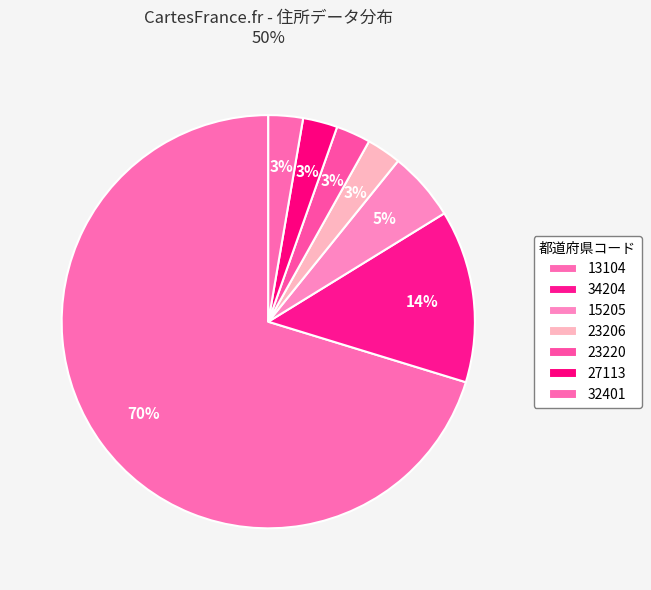

How many slices are in this pie chart?

7